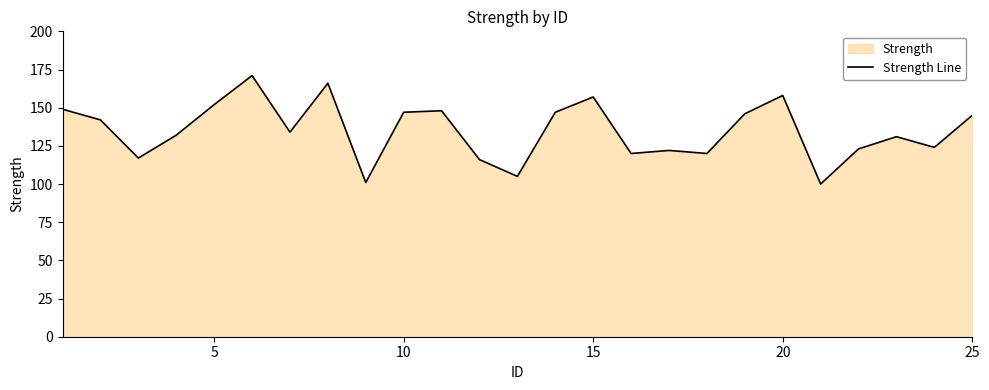

What is the approximate value at 15?

157